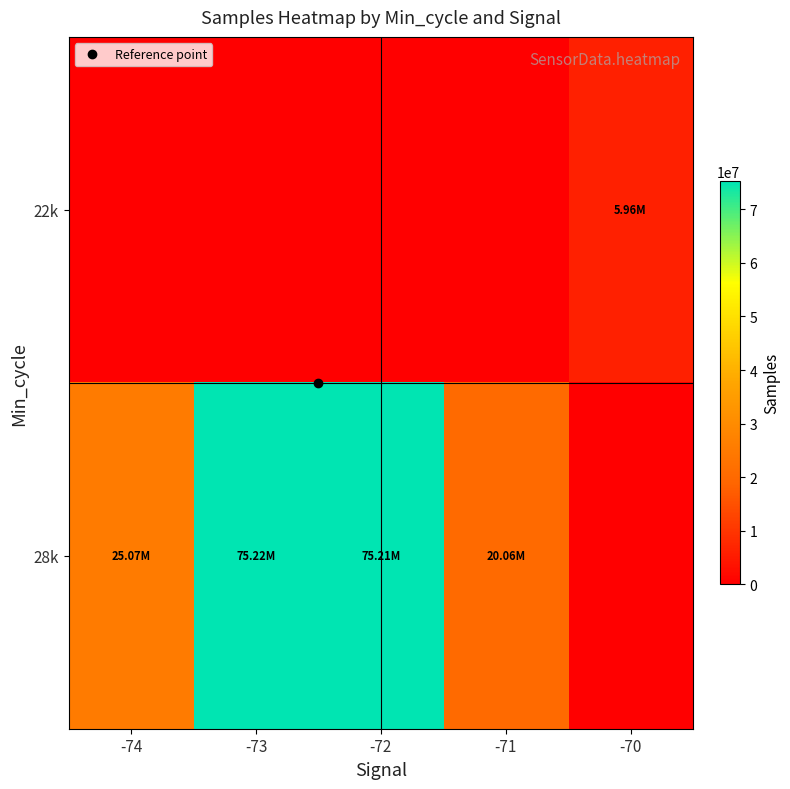

Between -70 and -73, which is larger?

-70